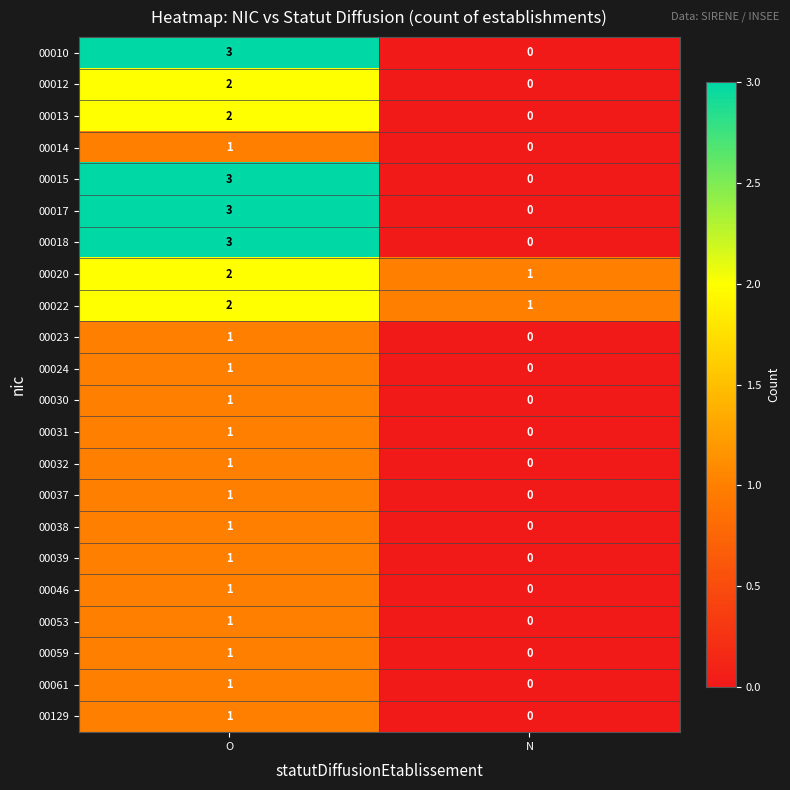

Rank the categories by 00023 value from lowest to highest.

N, O